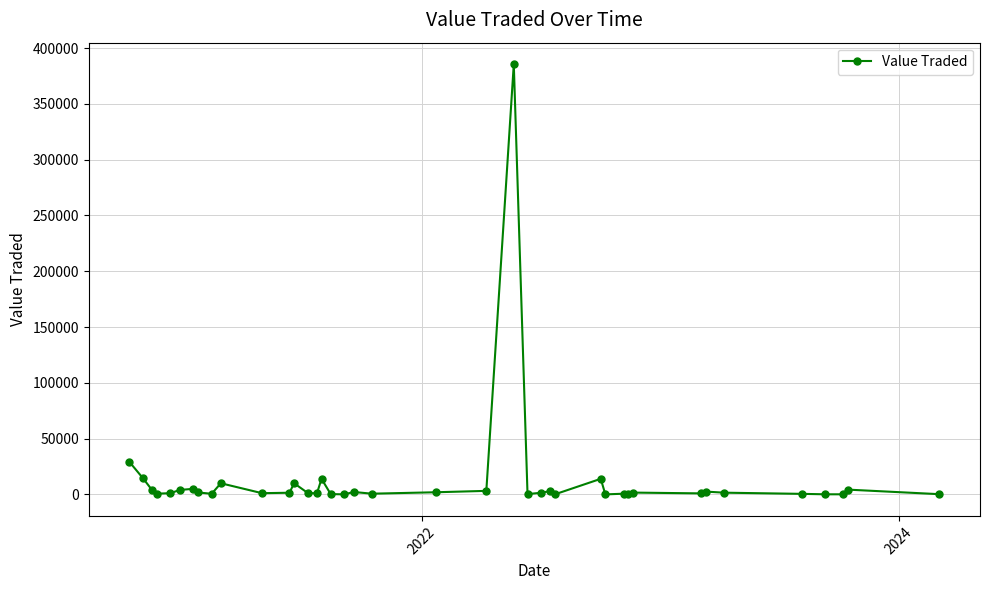

True or false: there are more than 0 points higher than both neighbors.

True